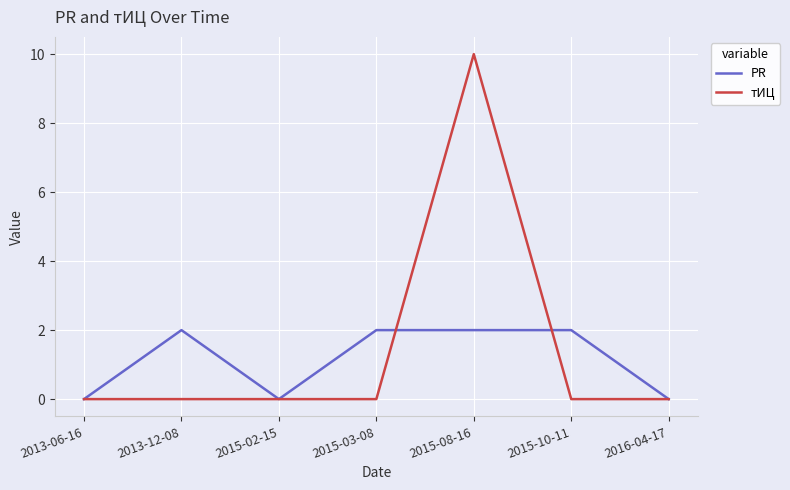

List the series in order of their overall mean, highest first.

тИЦ, PR